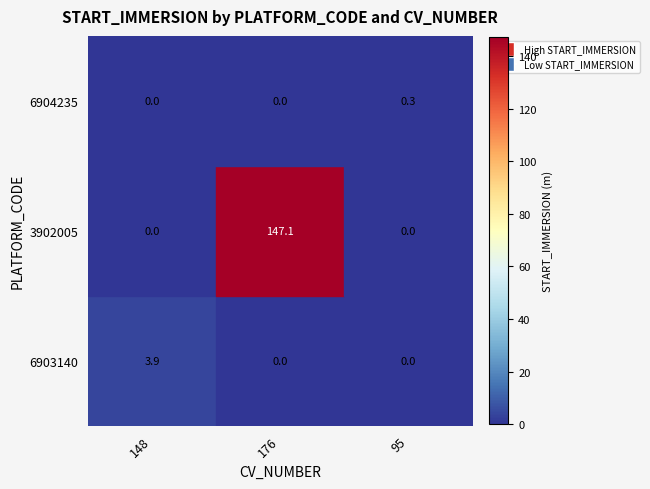

Count the 6904235 values in the range 0 to 1.

3